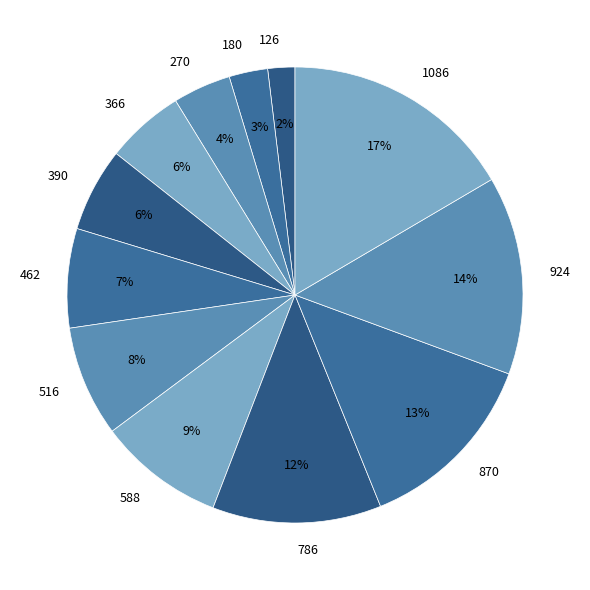

Is 516 the majority of the pie?

No